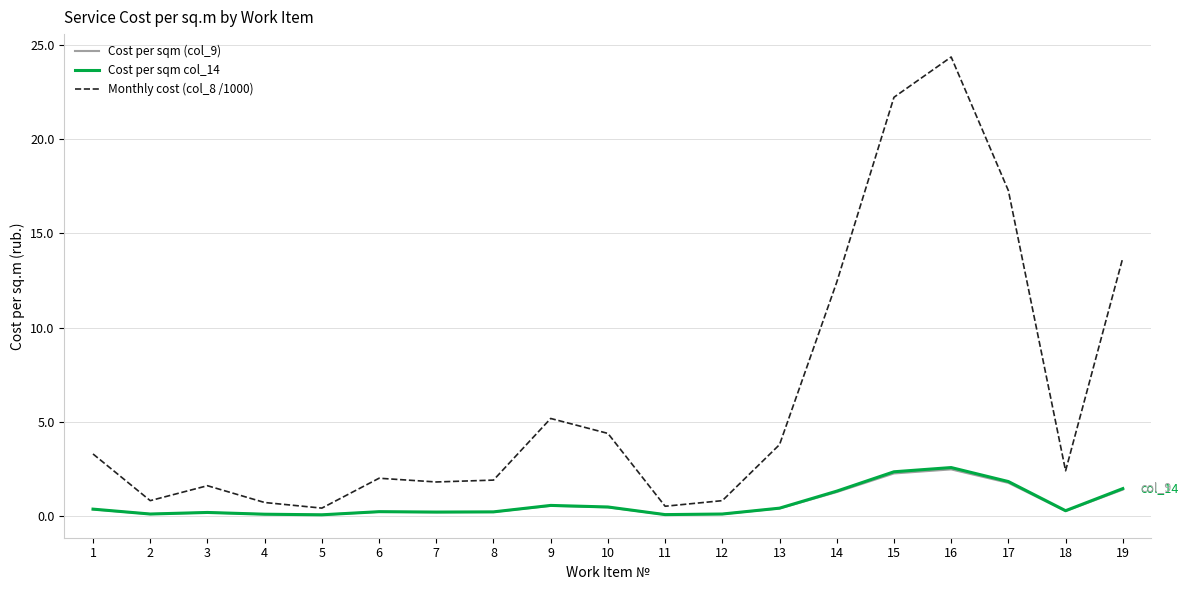

What is the maximum value for Cost per sqm (col_9)?

2.5